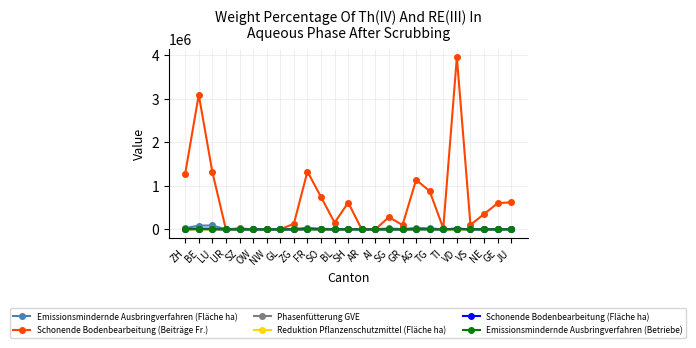

Which label corresponds to the largest value in the chart?

VD